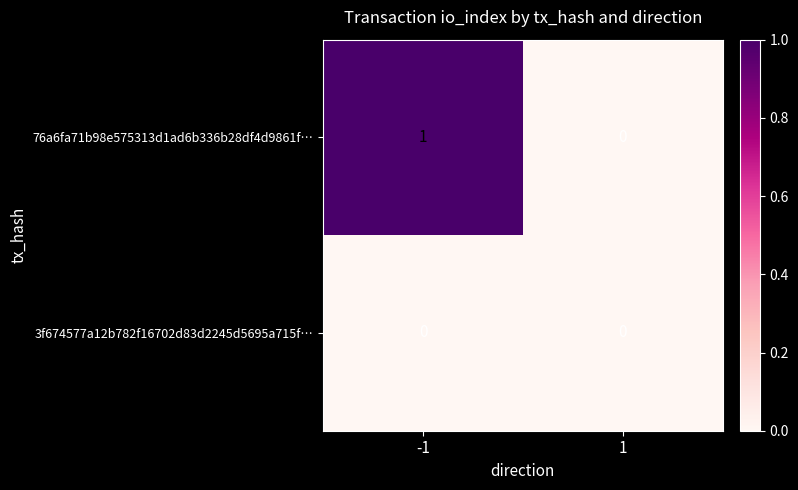

The value of 76a6fa71b98e575313d1ad6b336b28df4d9861f… at 1 is 0. True or false?

True